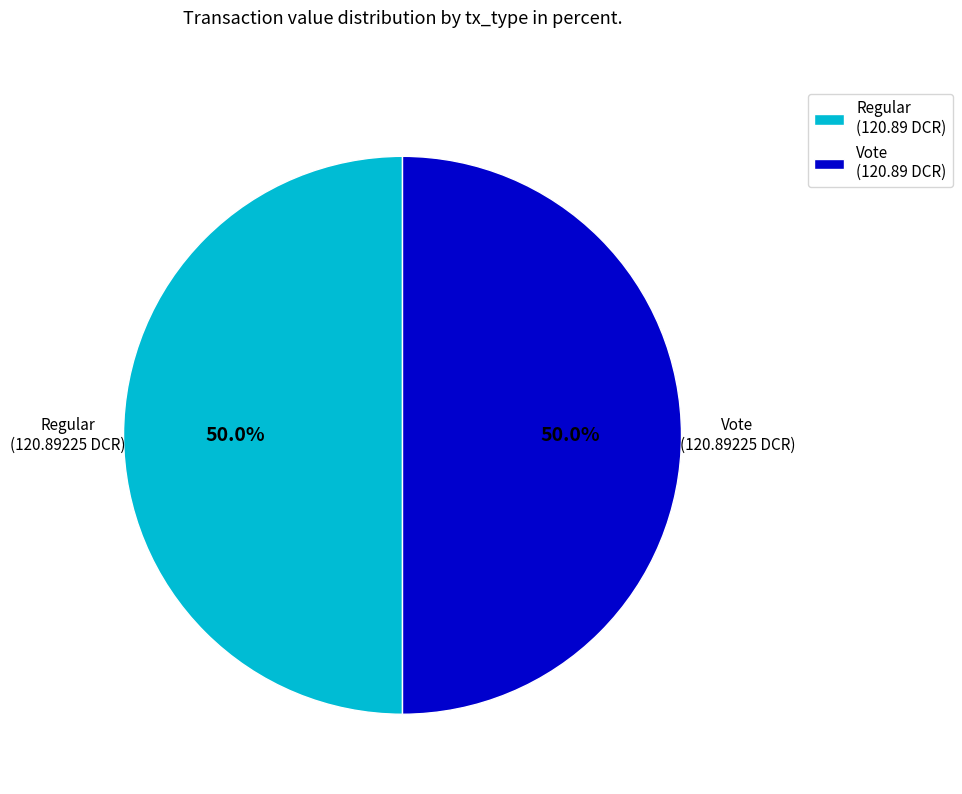

Approximately how many times larger is the value at Vote (120.89 DCR) compared to Regular (120.89 DCR)?

1.0